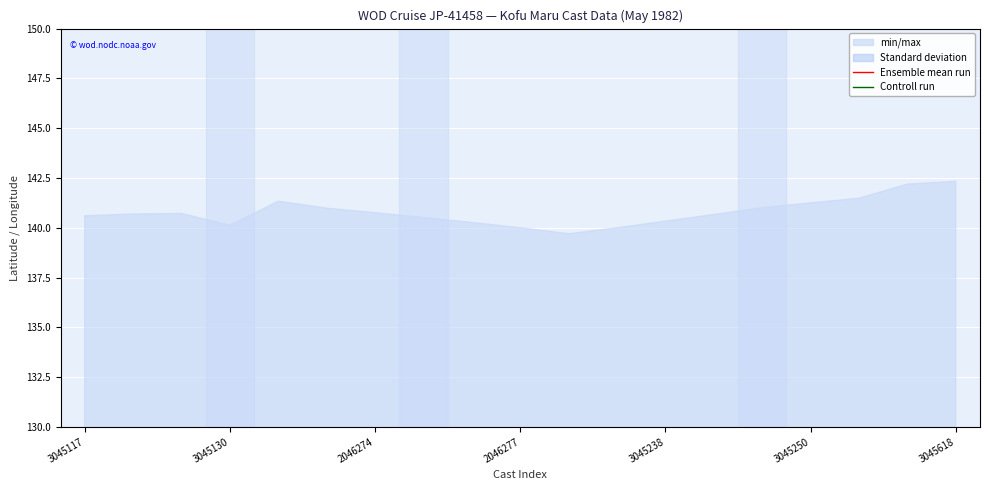

What is the difference between the second highest and minimum values in the Ensemble mean run series?

3.2